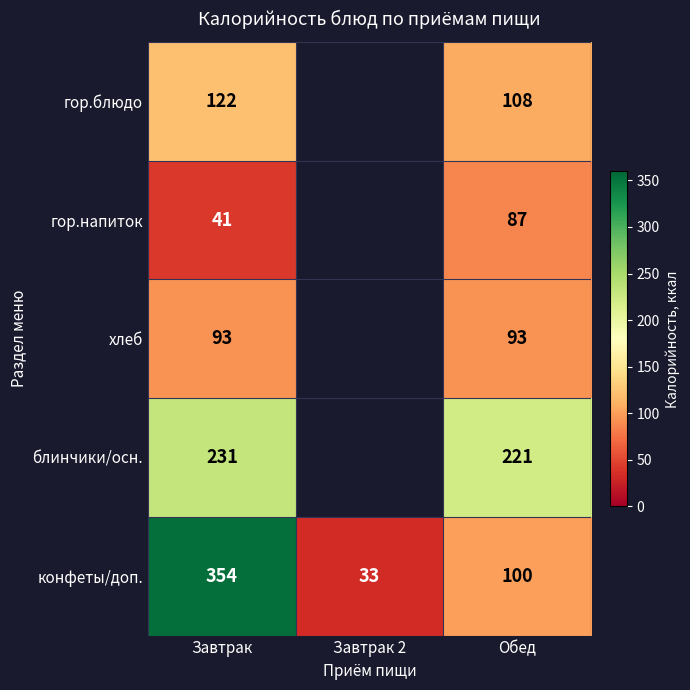

At which label is конфеты/доп. closest to 193?

Обед